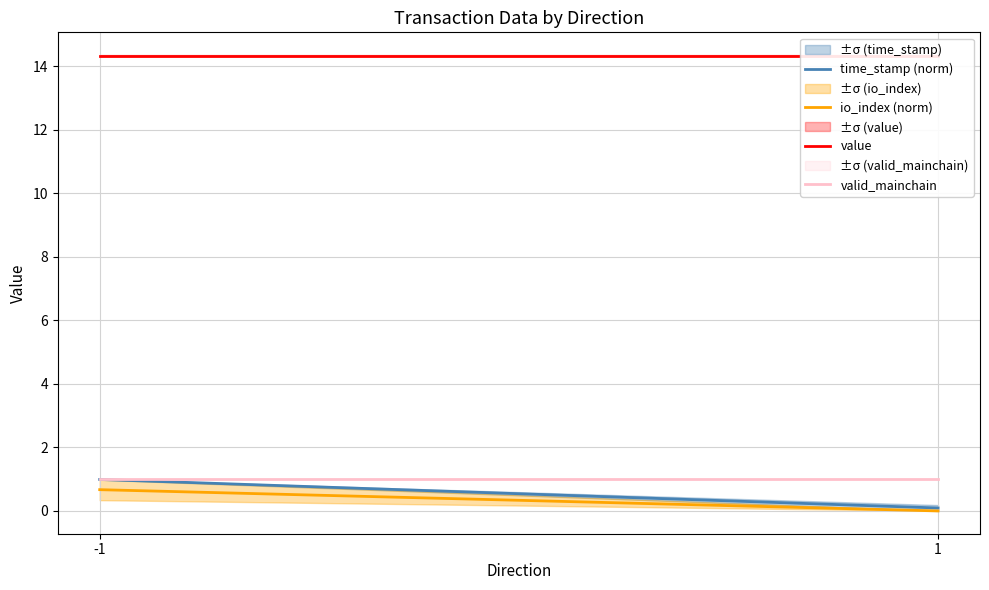

What is the total value across all series at -1?

17.0